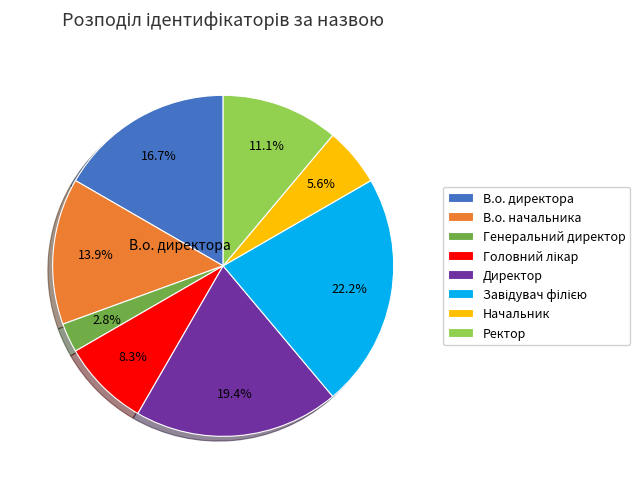

Between В.о. директора and Ректор, which is larger?

В.о. директора